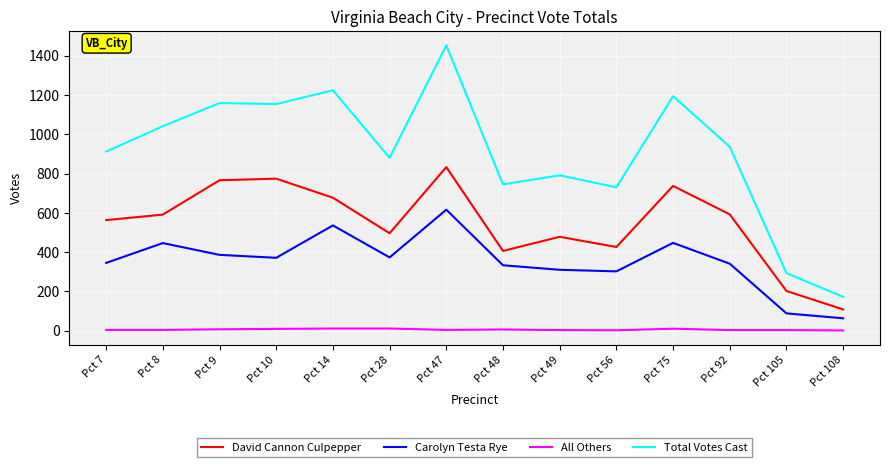

True or false: All Others and Total Votes Cast cross at least once.

False